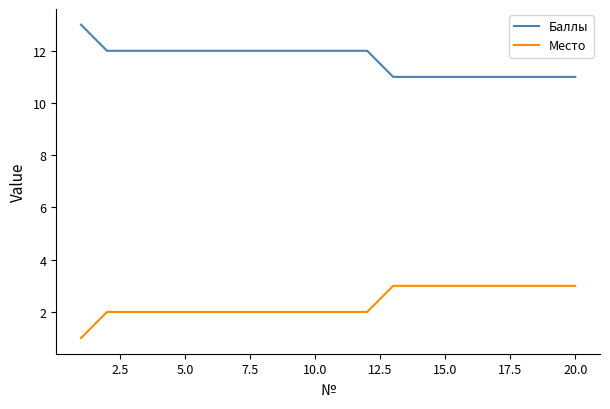

Rank the series by their maximum value, from highest to lowest.

Баллы, Место